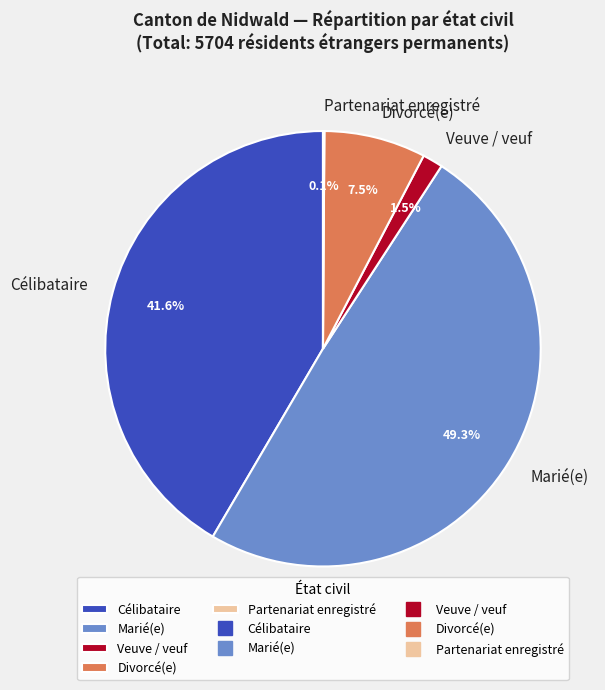

Is the sum of Divorcé(e) and Célibataire greater than half?

No